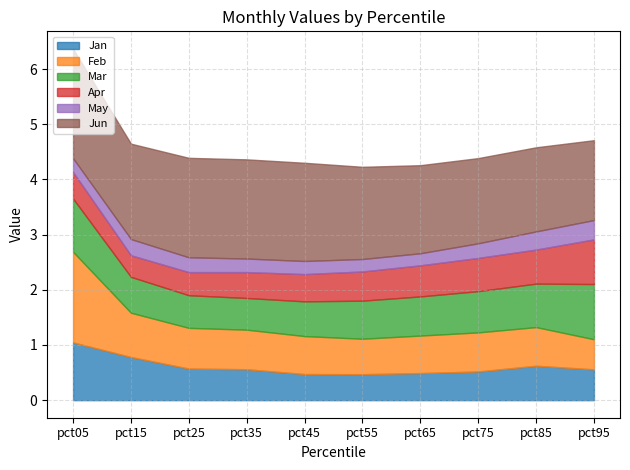

Where is the first local minimum for Jan?

pct55